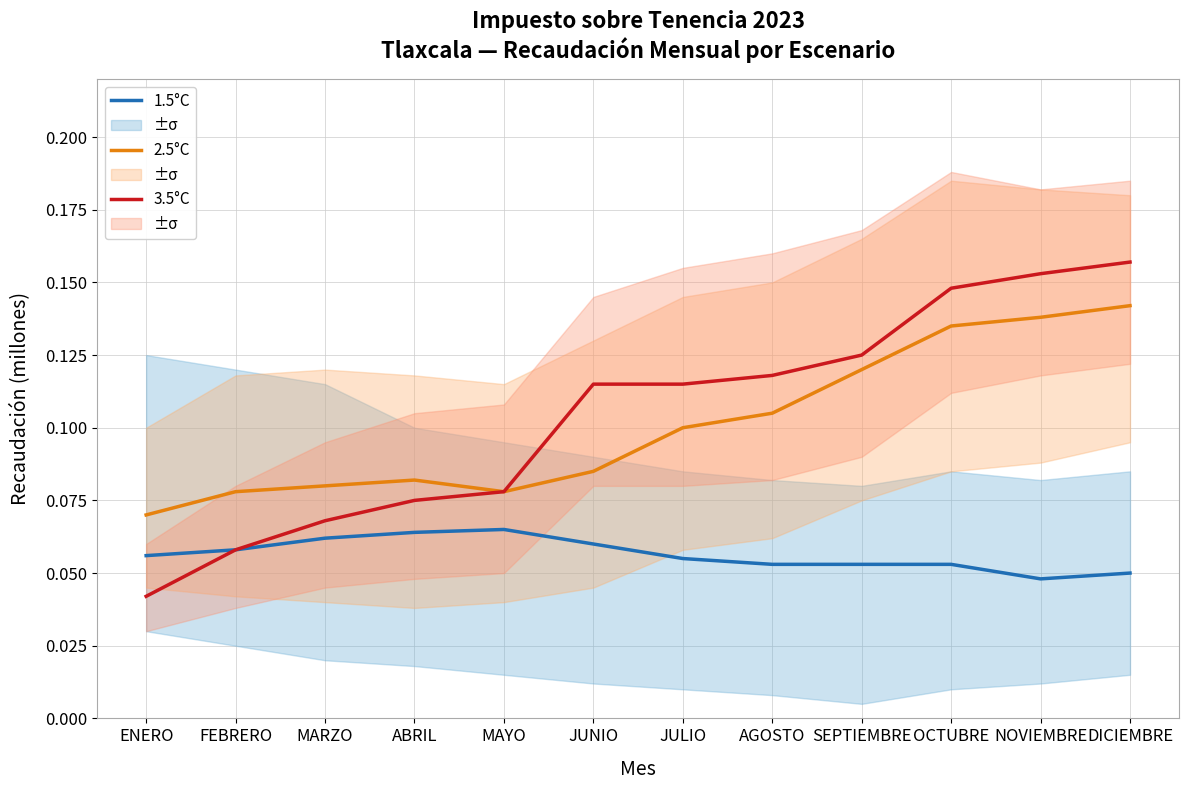

How many lines are shown in the chart?

3